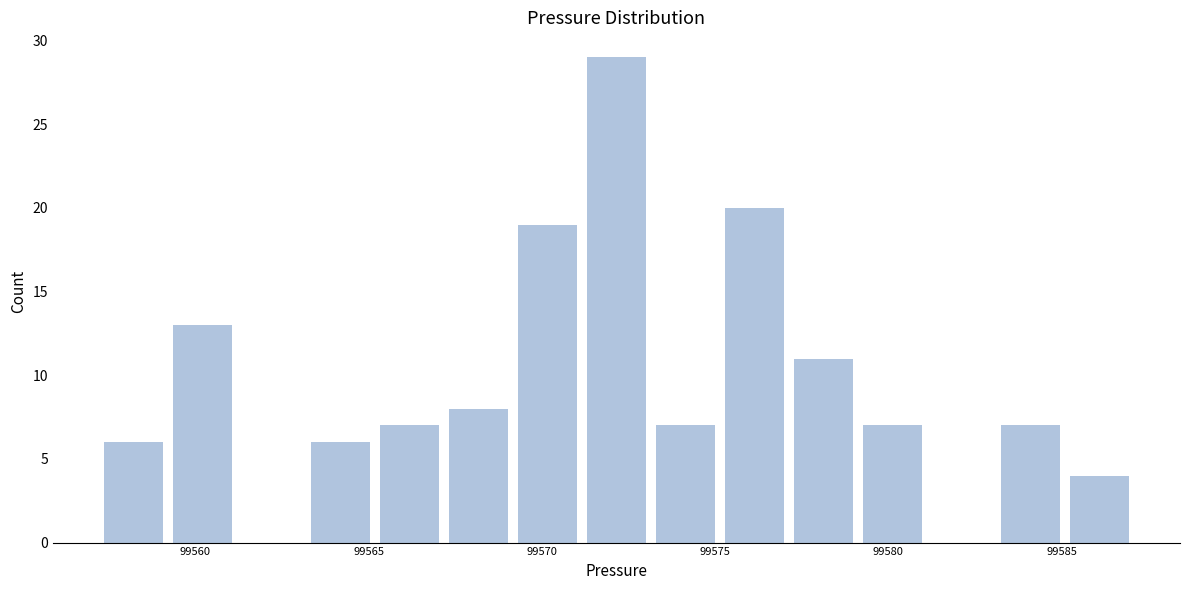

Around what value on the x-axis is the tallest bar? Give the approximate position of its centre, as read against the axis.

99572.0